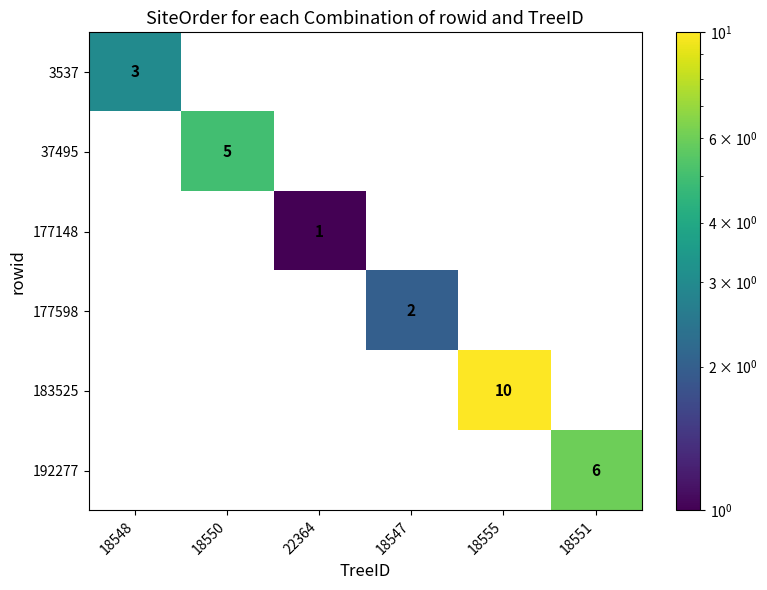

Count the number of categories in the chart.

6